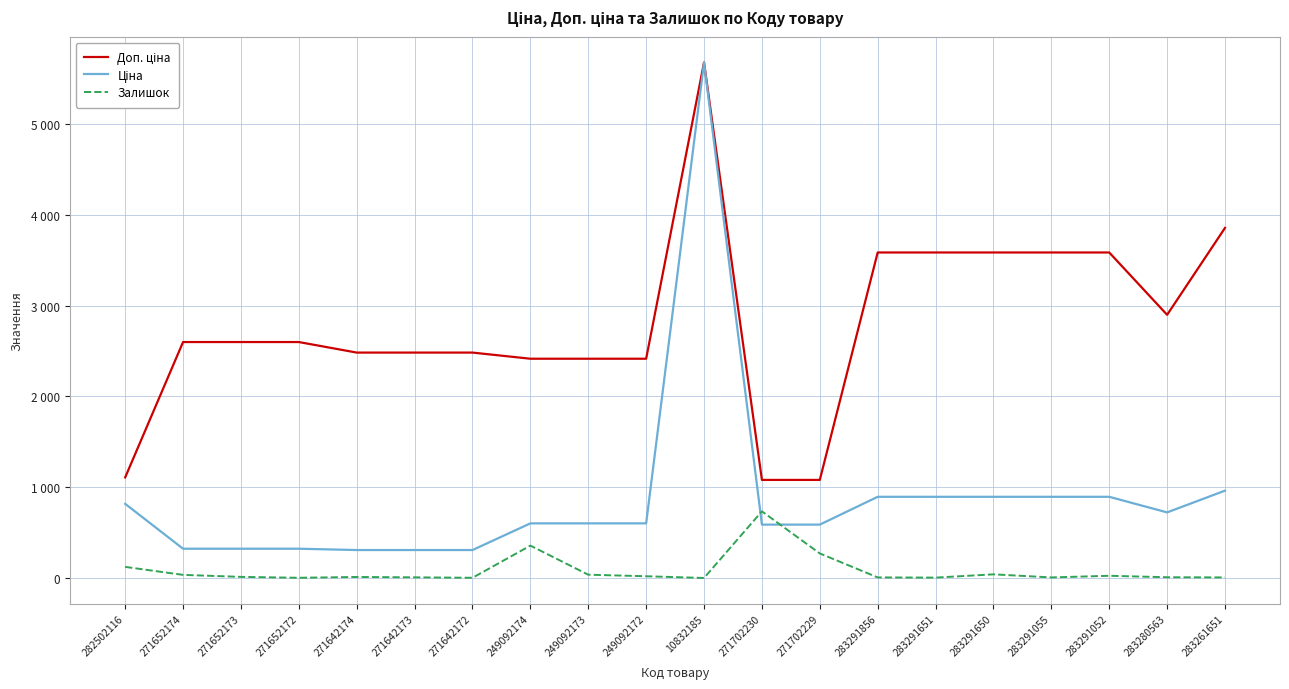

Which series has the largest total across all categories?

Доп. ціна